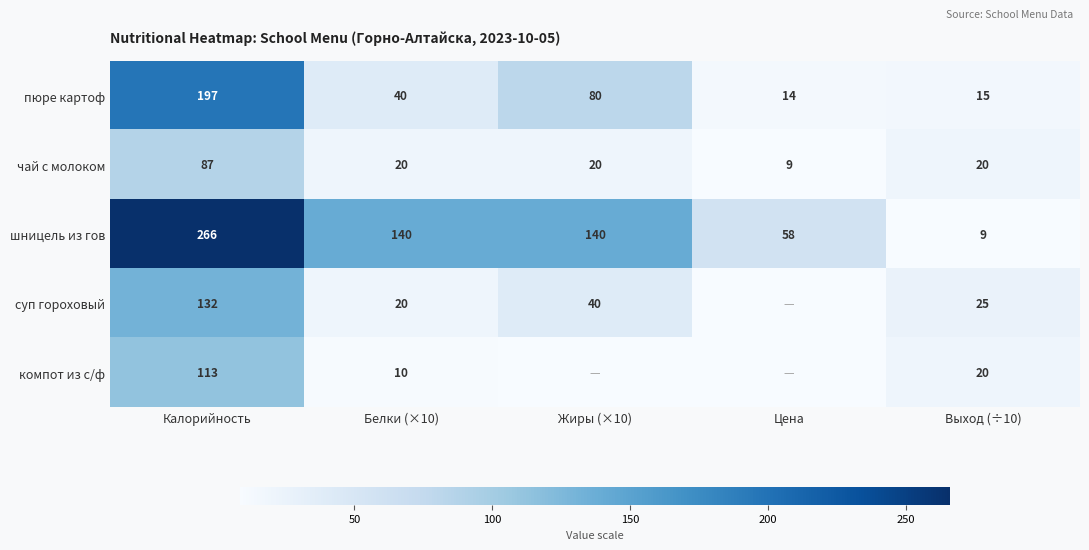

What is the sum of the чай с молоком values at Выход (÷10) and Жиры (×10)?

40